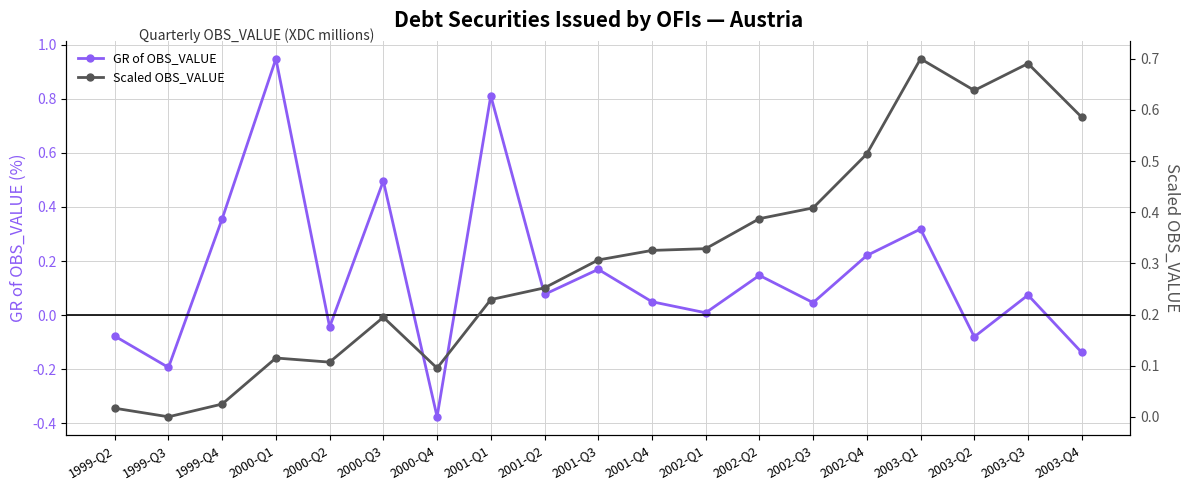

What is the label of the 4th point from the right?

2003-Q1